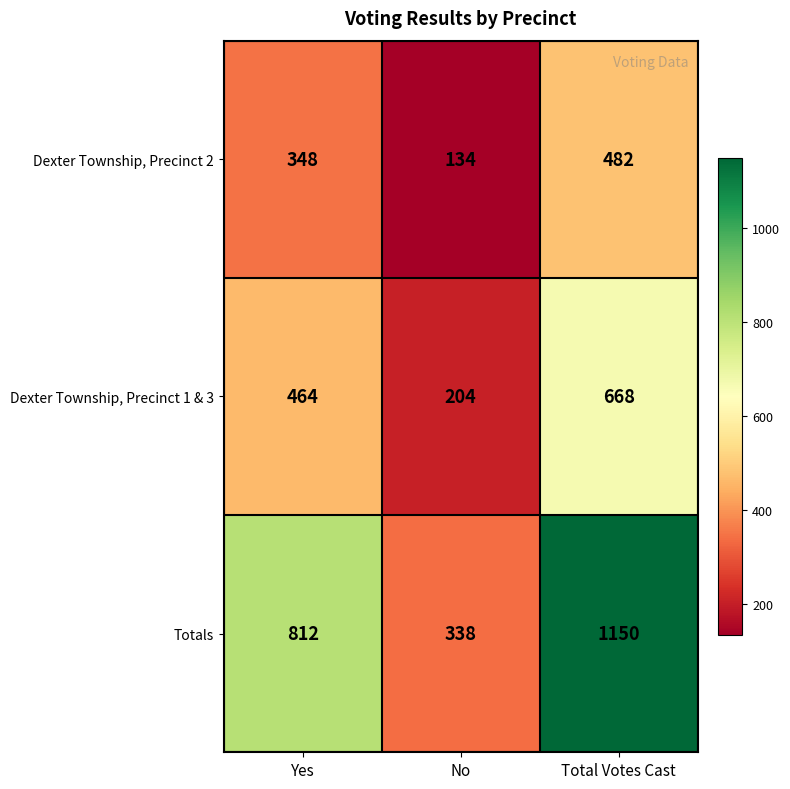

Count the number of data series in this chart.

3